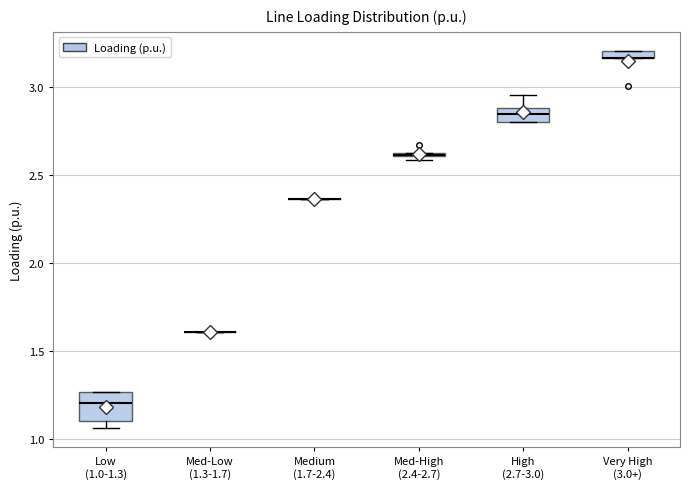

Where is the lower edge of the box for Med-High (2.4-2.7) on the y-axis? The values are not printed on the chart, so give them approximately, as read against the axis.

2.60